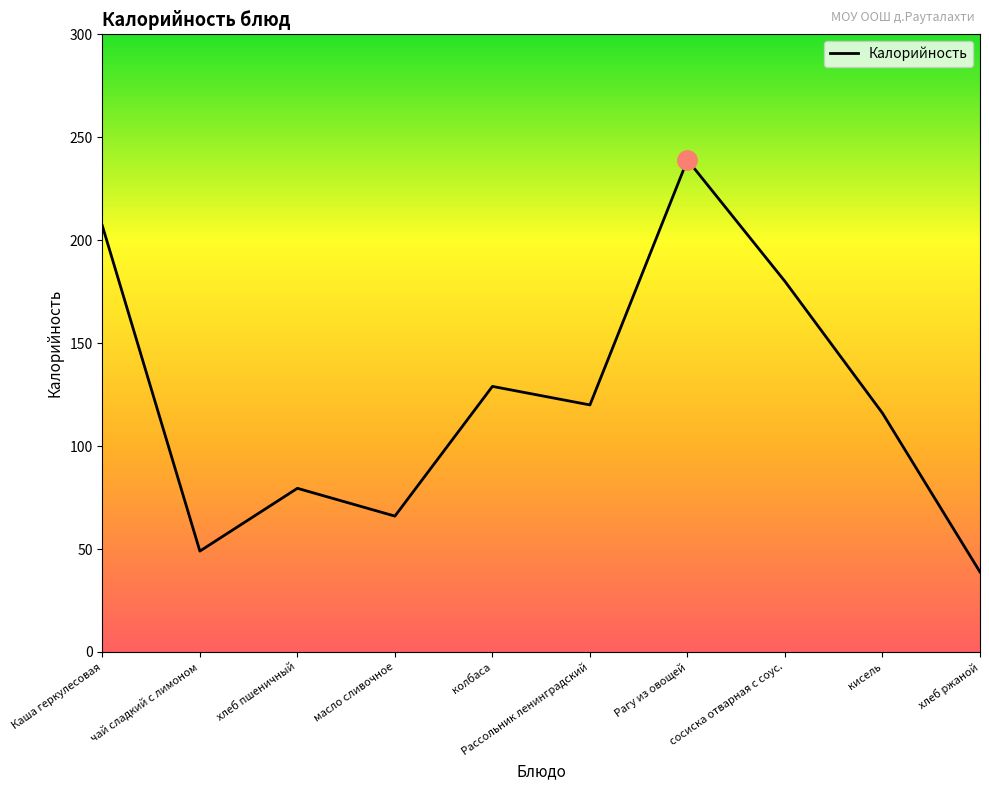

How many lines are shown in the chart?

1